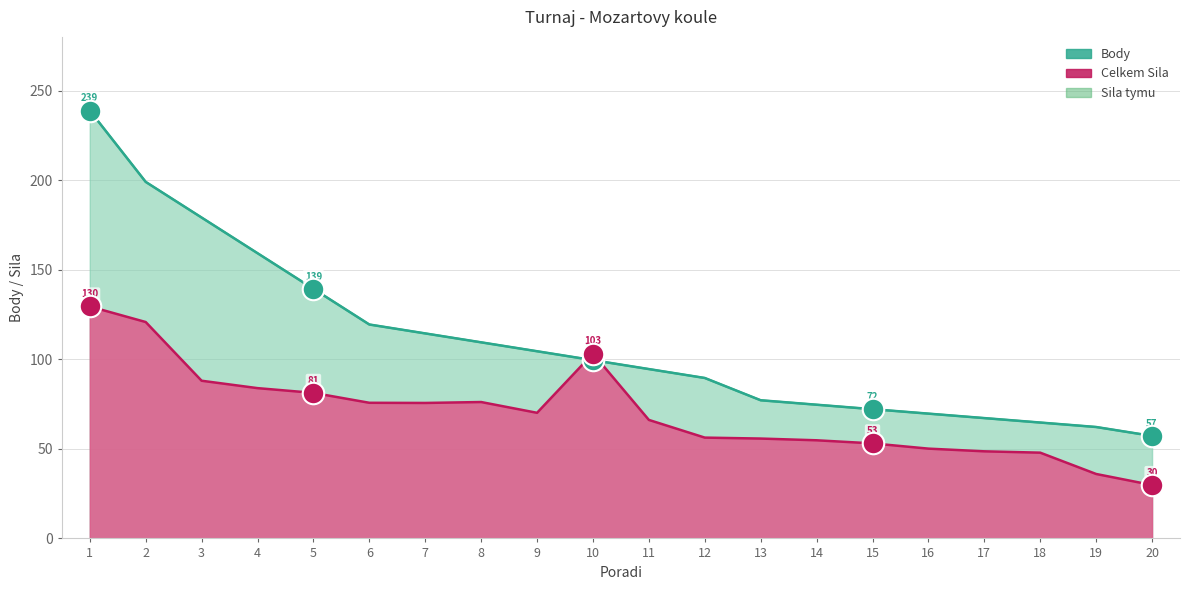

Which series reaches the minimum Y coordinate?

Celkem Sila